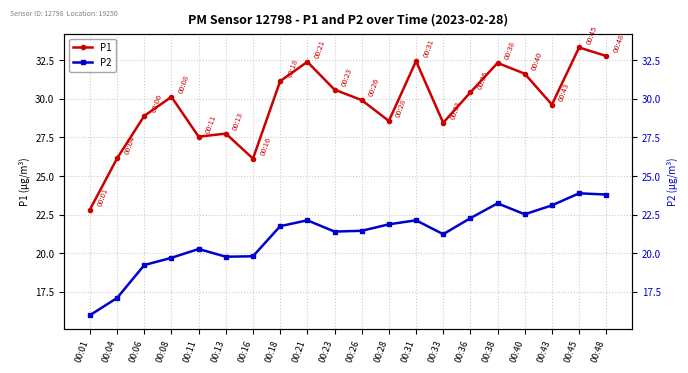

How many lines are shown in the chart?

2